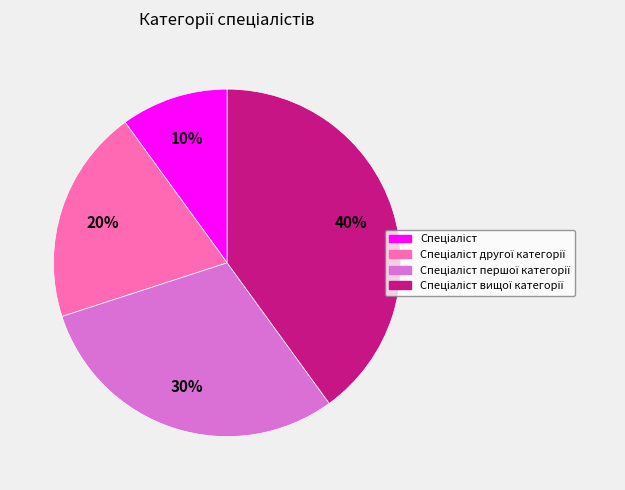

Is there a majority slice in this chart?

No